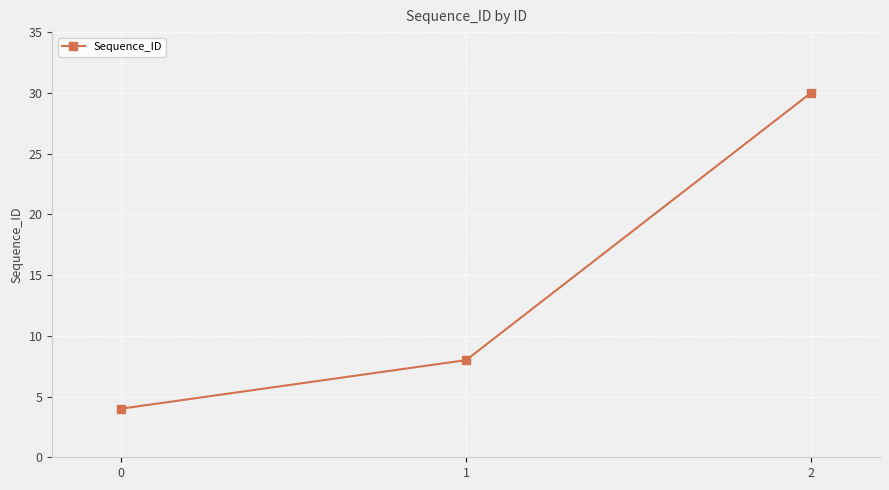

Is it true that the value at 1 is 4?

False